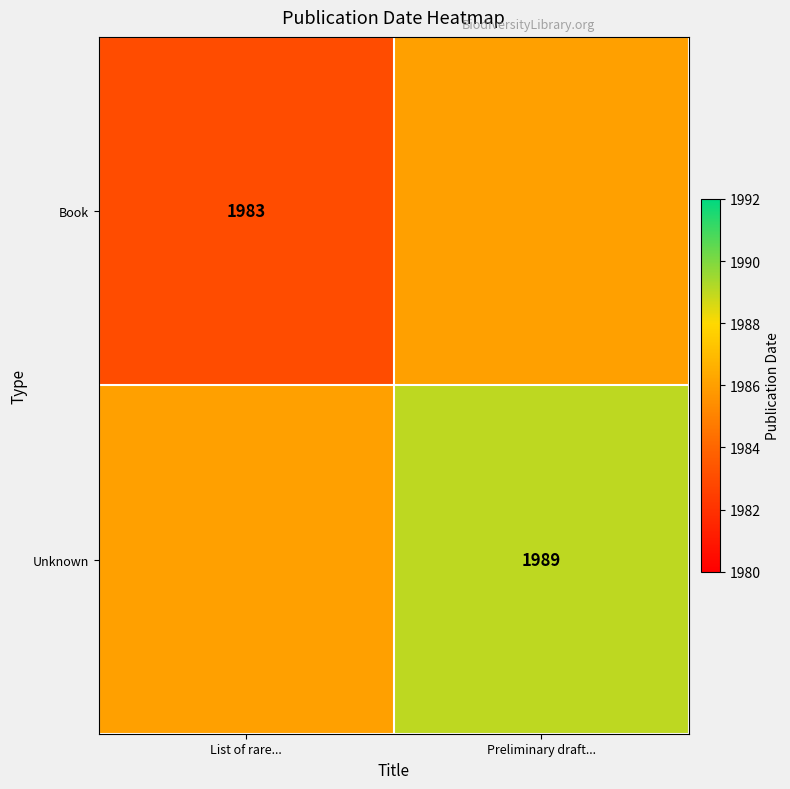

Count the number of data series in this chart.

2